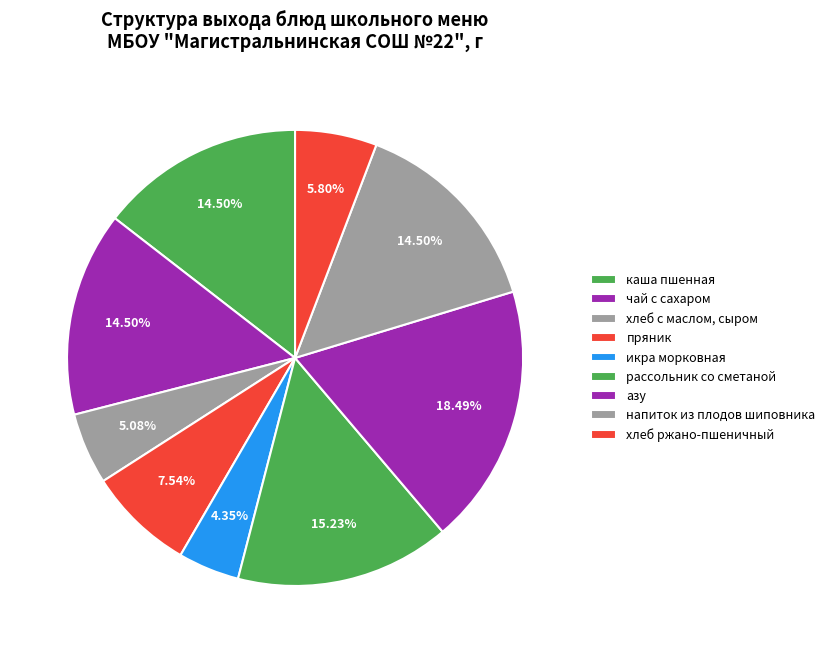

Is чай с сахаром the majority of the pie?

No